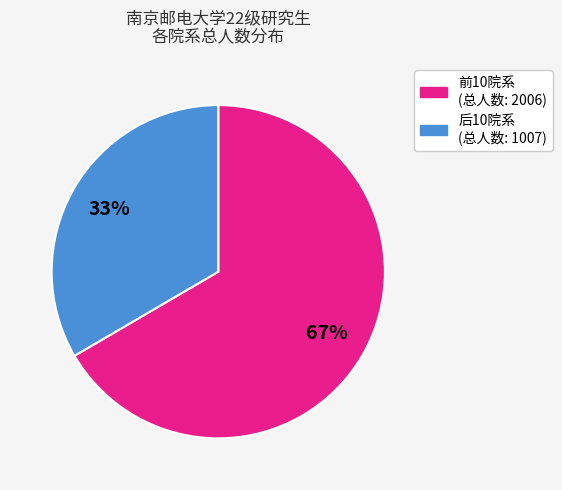

To the nearest percent, what is the average slice percentage?

50%